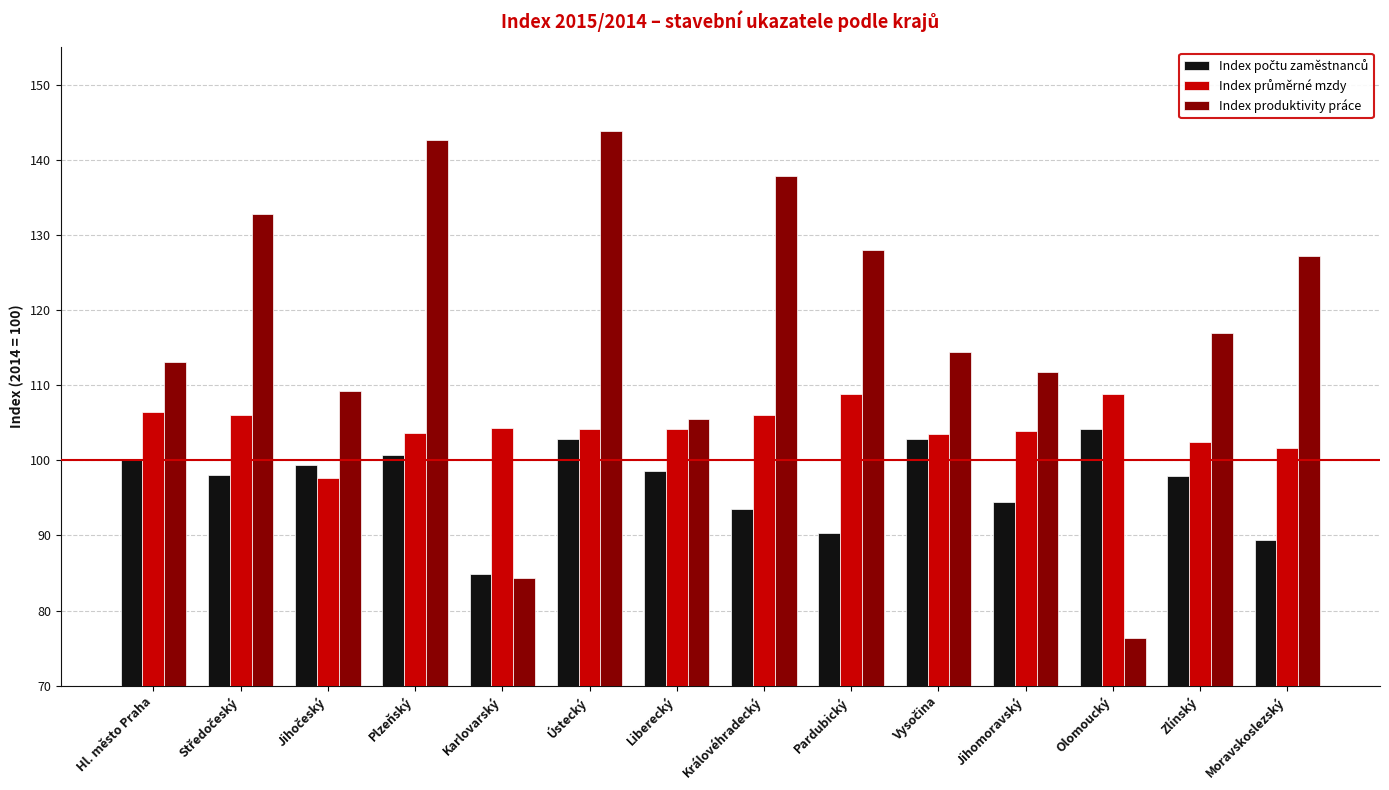

At which category is the sum across all series the highest?

Ústecký